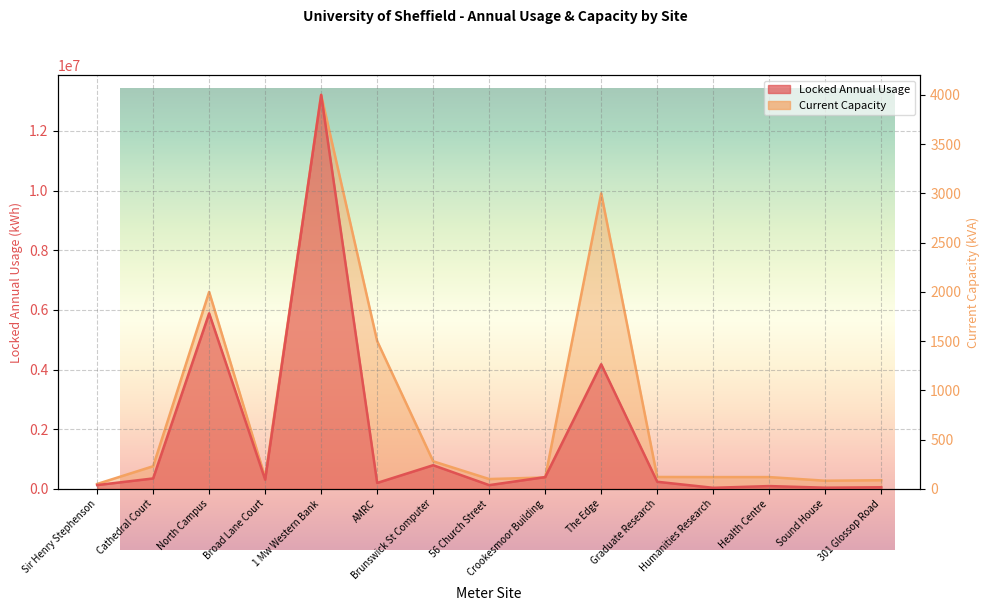

At how many categories does at least one series exceed 6085033?

1